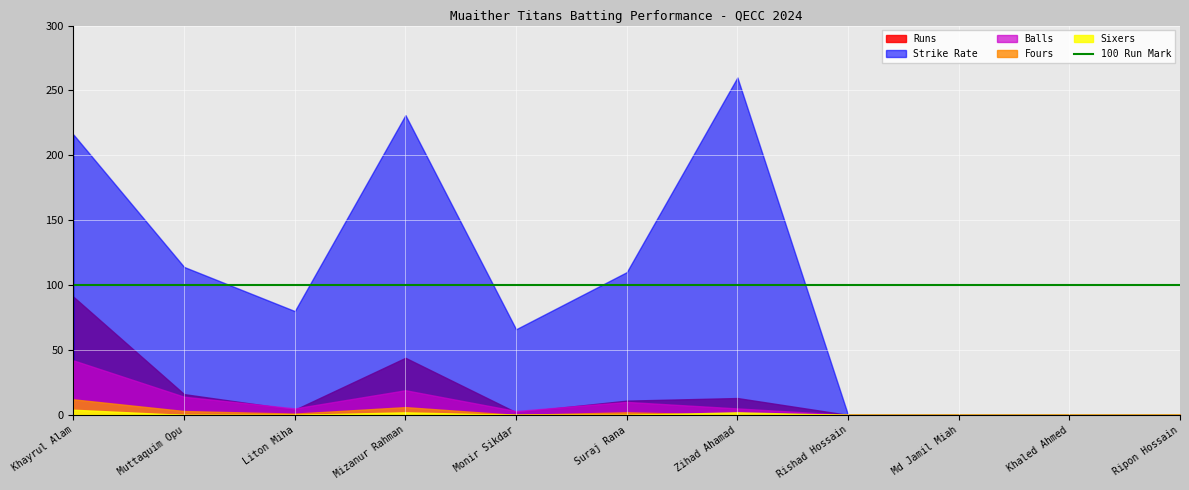

True or false: Balls and Sixers intersect in this chart.

False